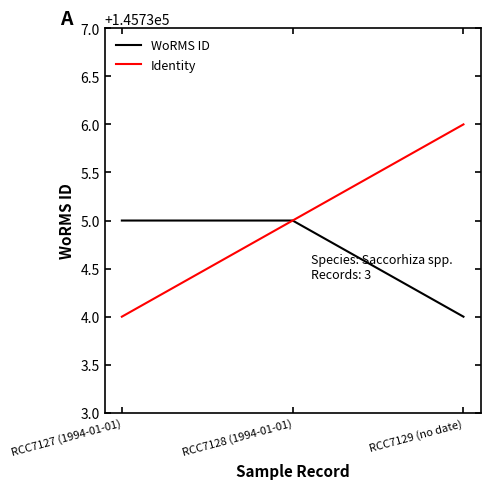

What position from the left is RCC7127 (1994-01-01)?

1